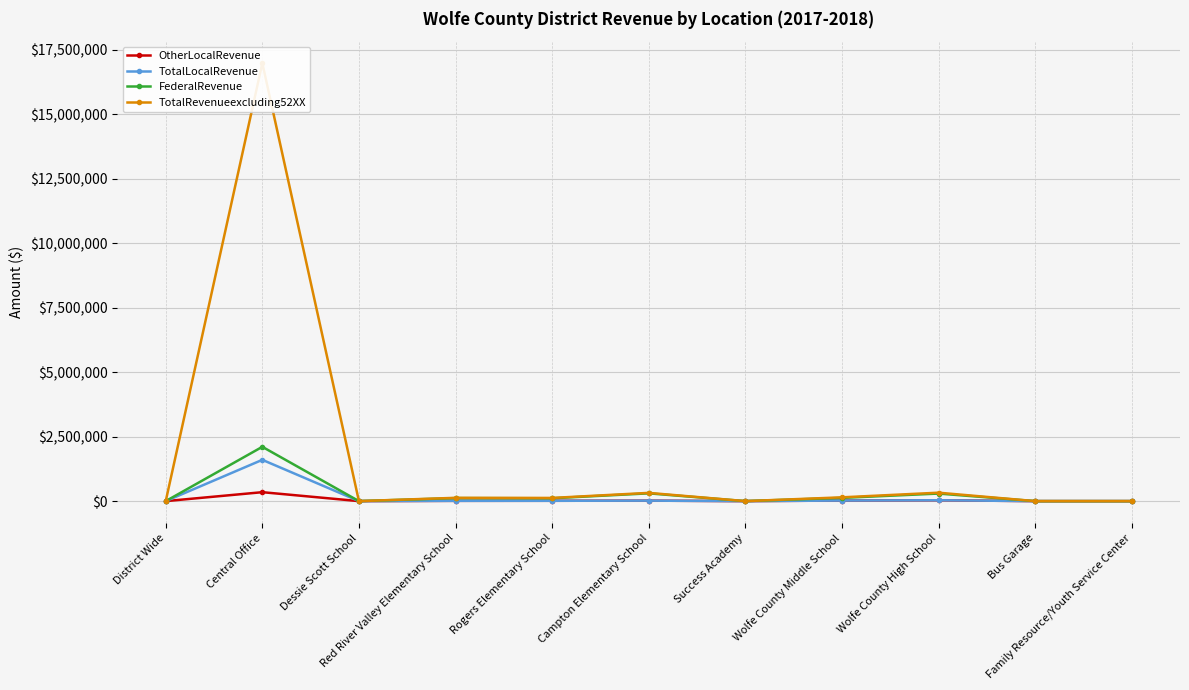

Which category has the lowest value in the TotalLocalRevenue series?

District Wide